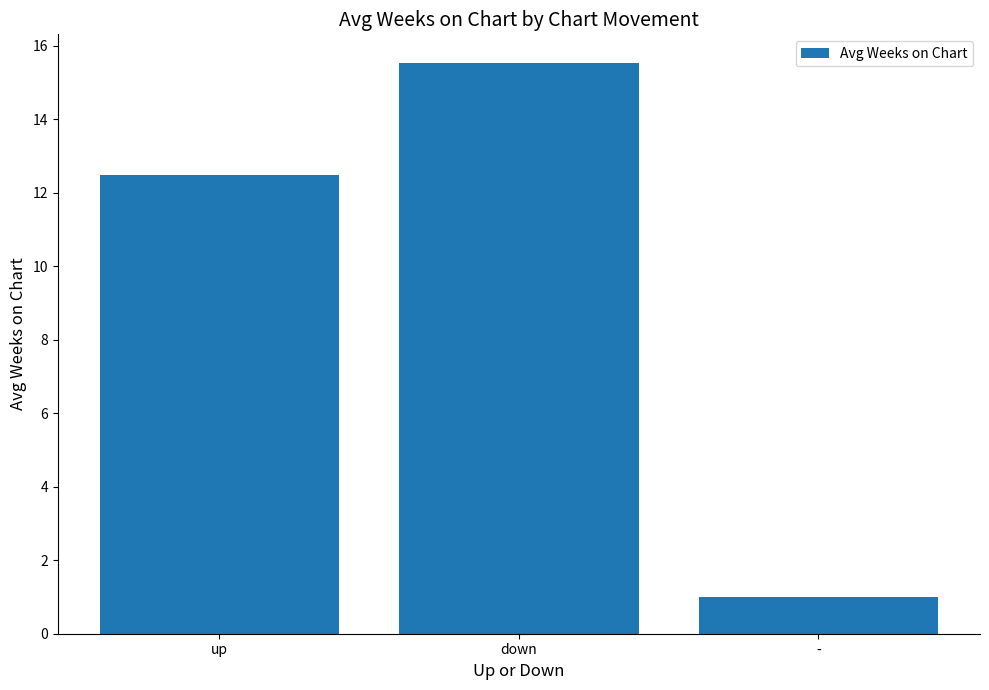

List the labels in order of value, smallest first.

-, up, down